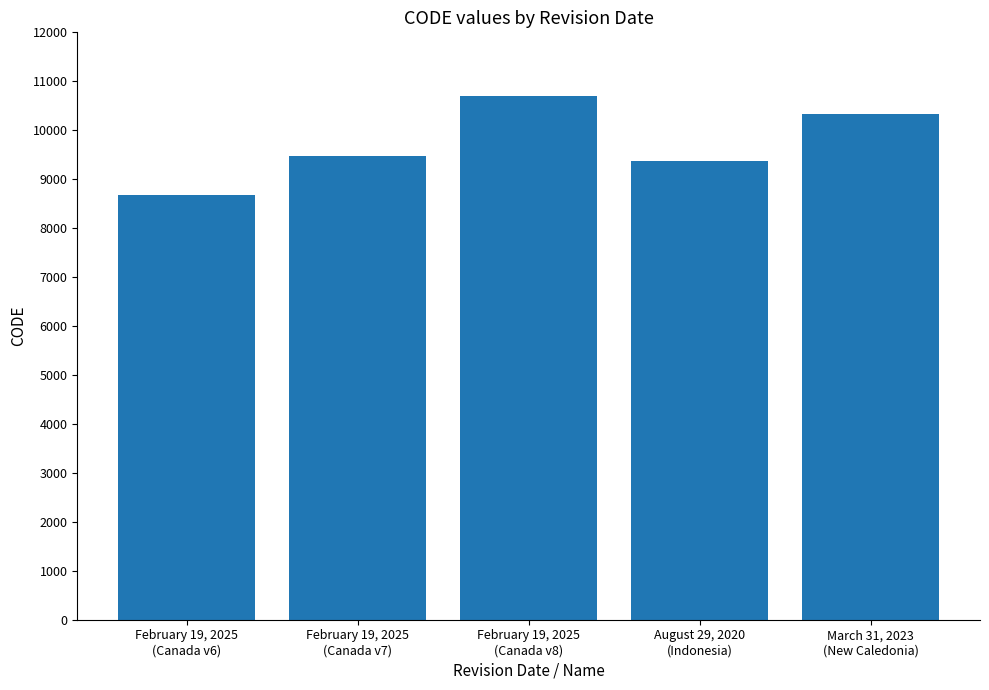

Reading left to right, list all the values displayed in this chart.

February 19, 2025
(Canada v6)=8676	February 19, 2025
(Canada v7)=9483	February 19, 2025
(Canada v8)=10707	August 29, 2020
(Indonesia)=9375	March 31, 2023
(New Caledonia)=10323